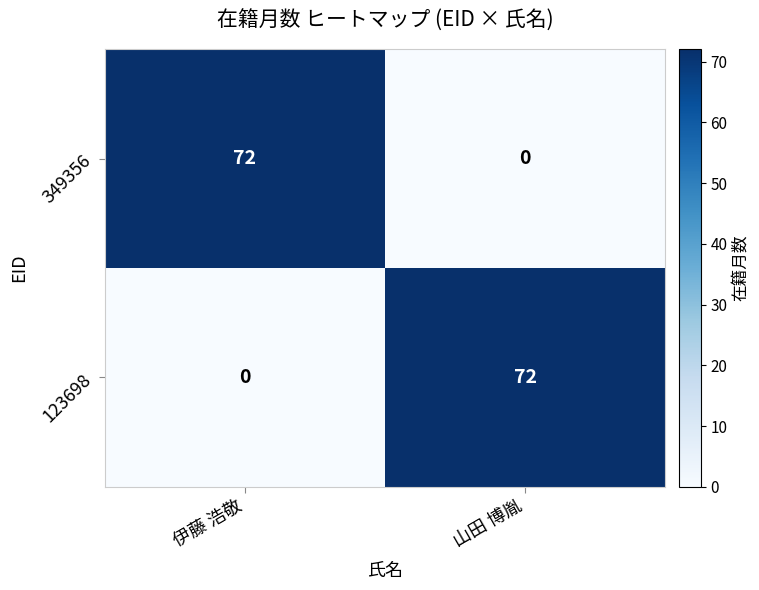

At how many categories does at least one series exceed 61?

2